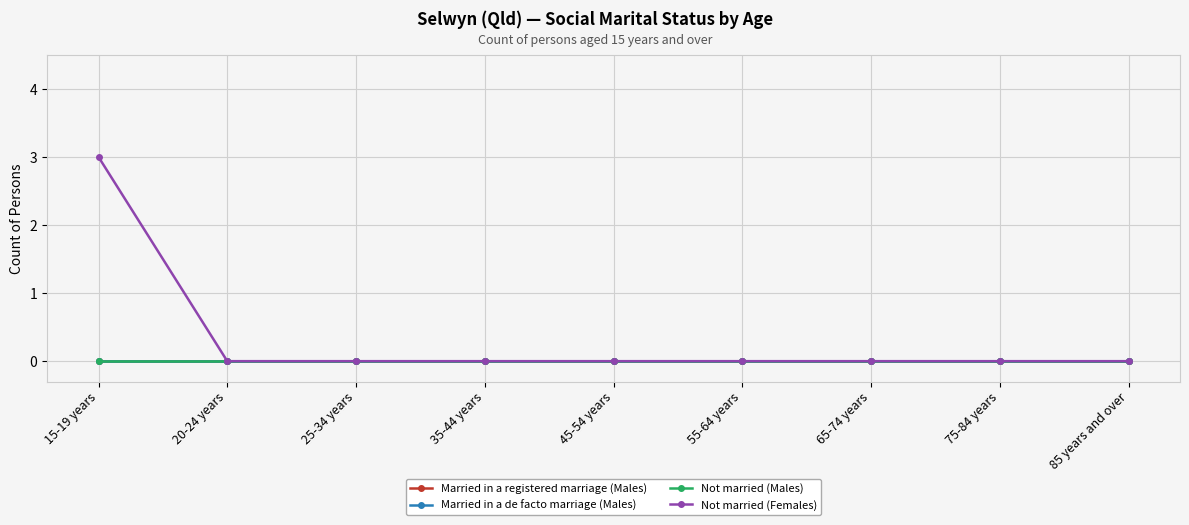

Is this an area chart (filled region under the line)?

No